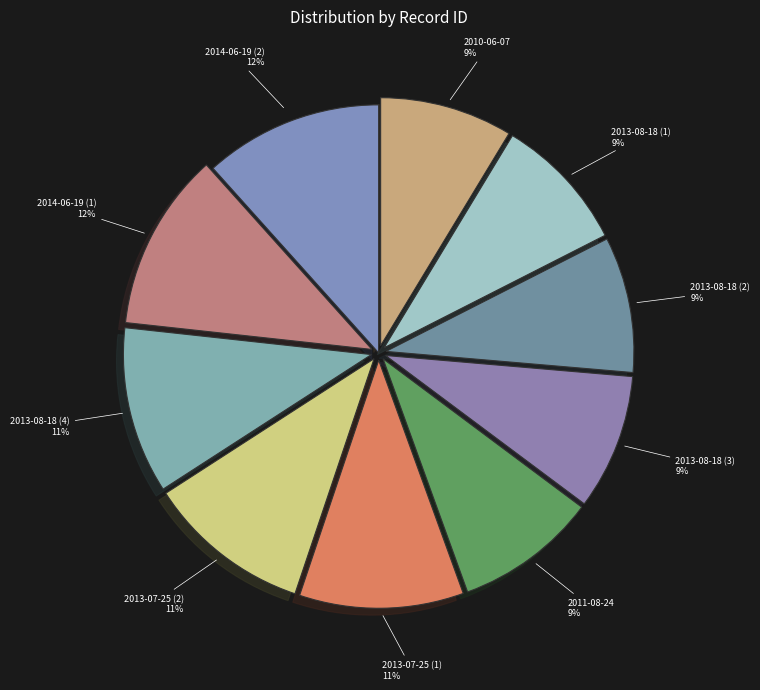

Which has a higher value, 2014-06-19 (1) or 2013-08-18 (1)?

2014-06-19 (1)